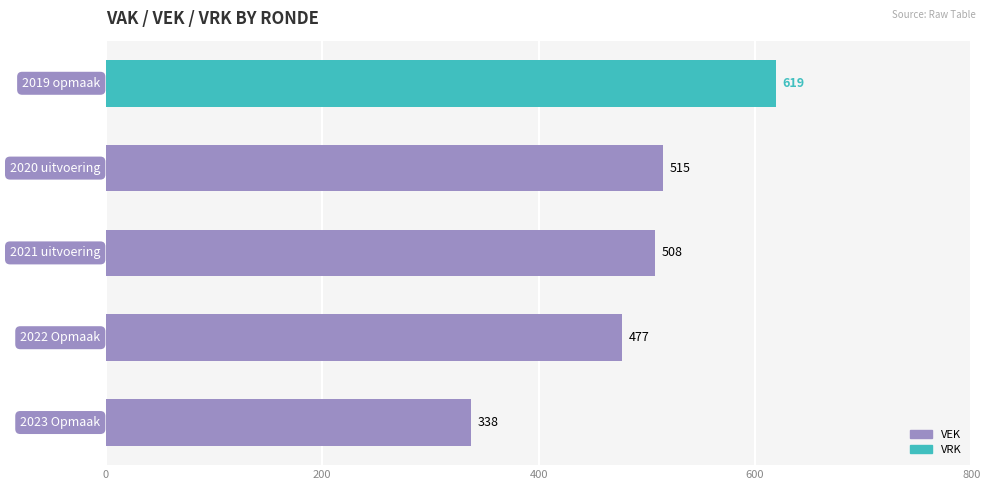

What is the difference between the highest and lowest values at 200?

477